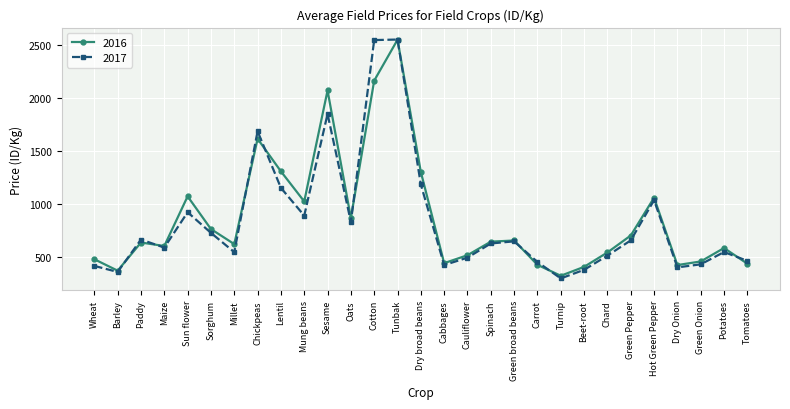

How many categories are shown in the chart?

29